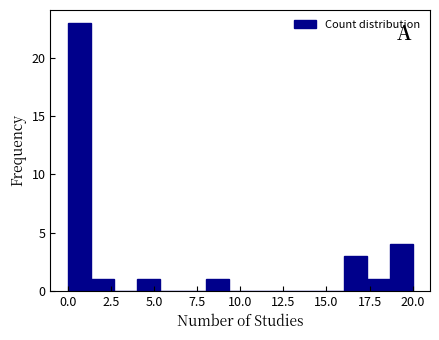

Around what value on the x-axis is the tallest bar? Give the approximate position of its centre, as read against the axis.

0.5